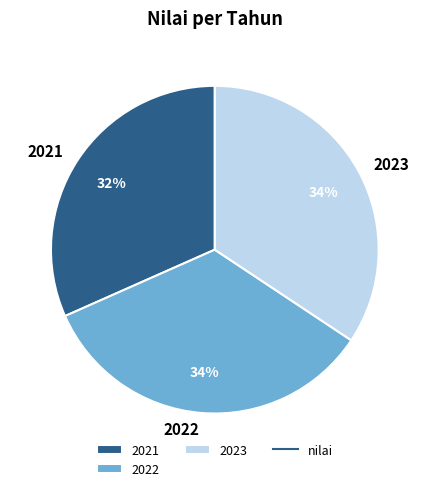

Approximately how many times larger is the value at 2022 compared to 2023?

1.0